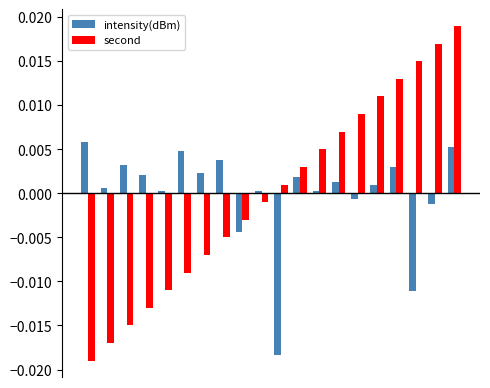

Which series has the widest spread of values?

second